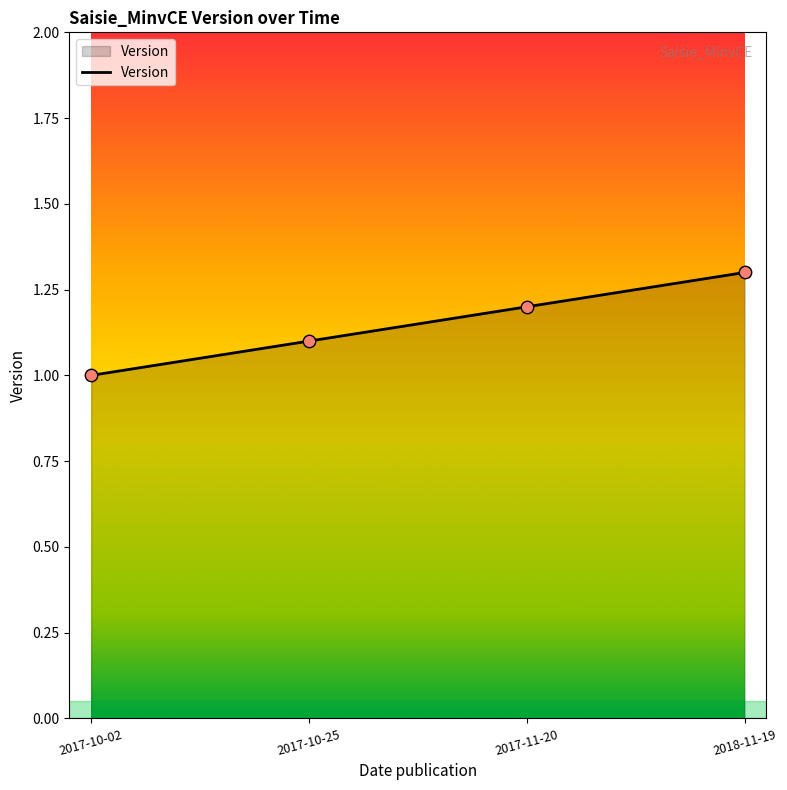

Which has a higher value, 2017-11-20 or 2017-10-02?

2017-11-20